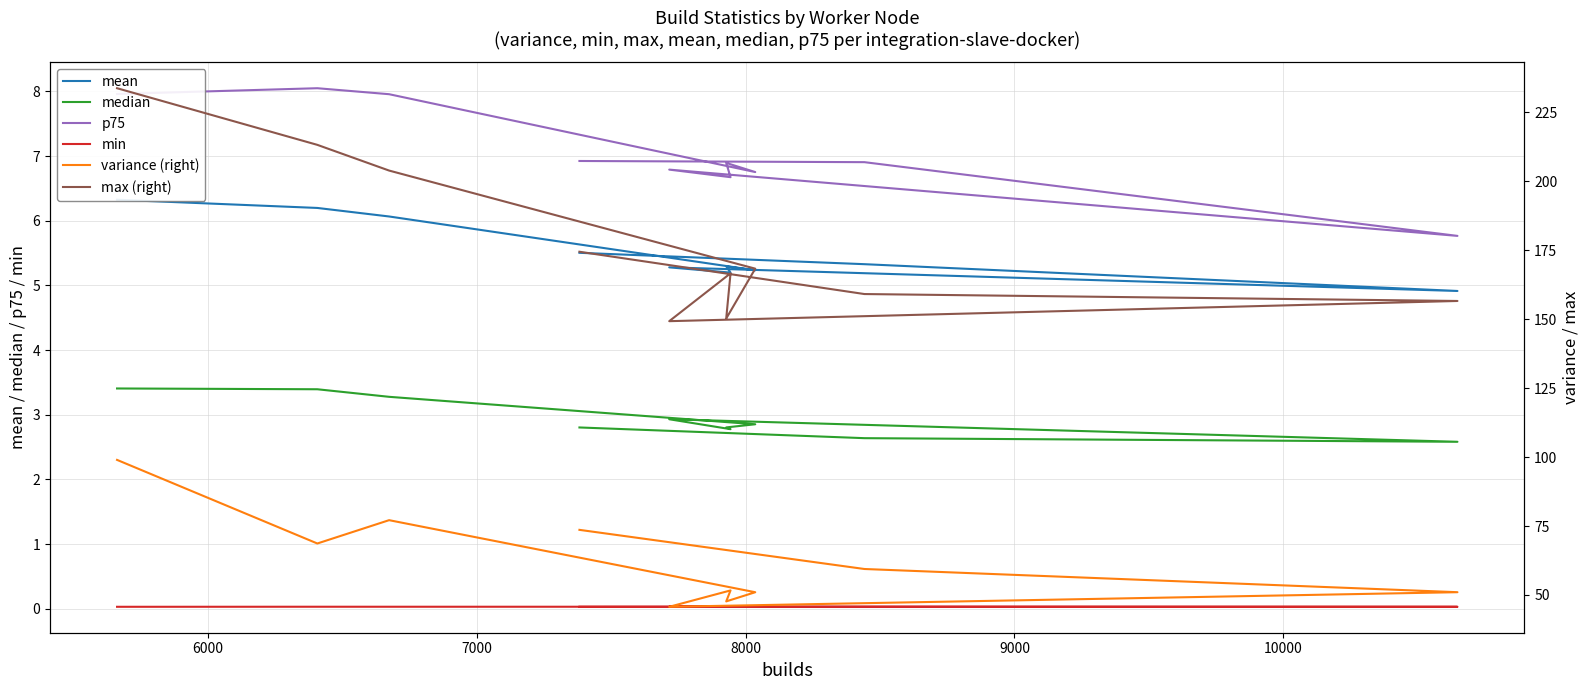

True or false: variance (right) has more than 1 points higher than both neighbors.

True